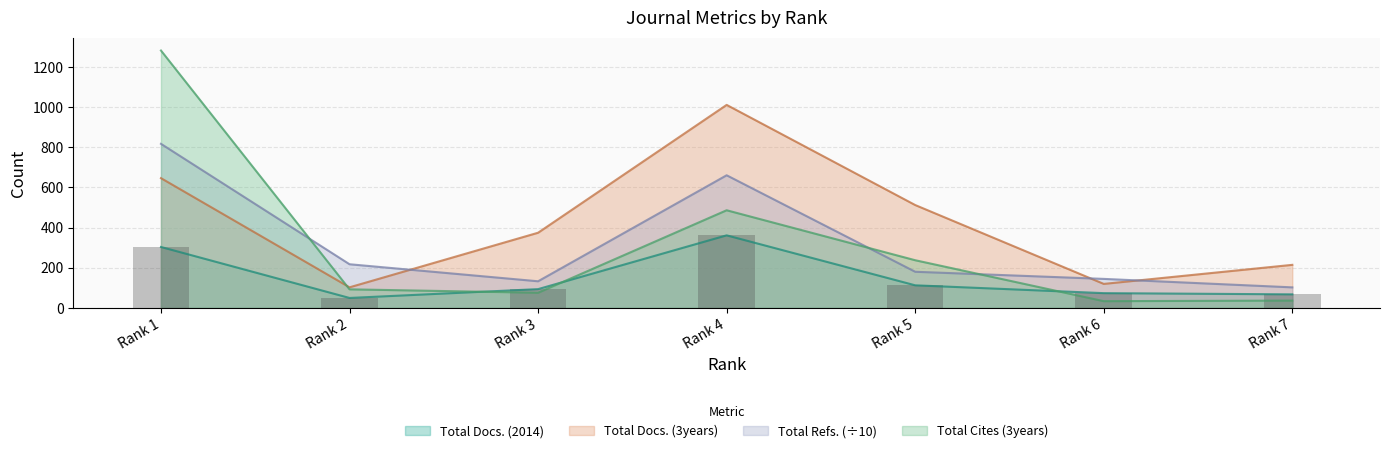

At which label does Total Cites (3years) first exceed 92?

Rank 1